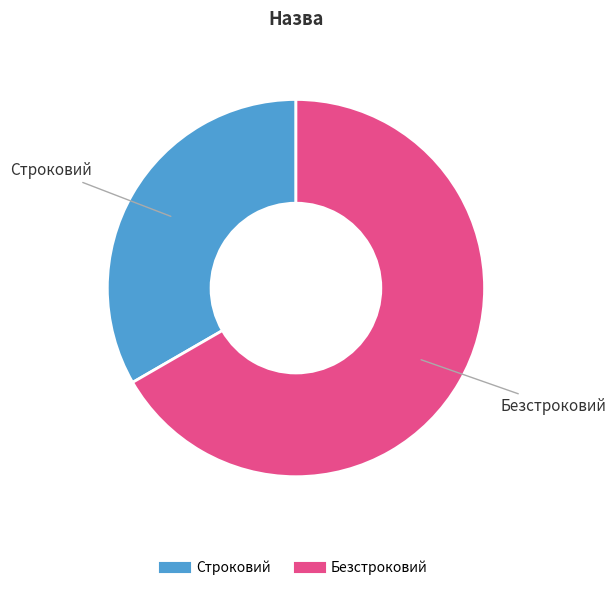

Approximately how many times larger is the value at Безстроковий compared to Строковий?

2.0